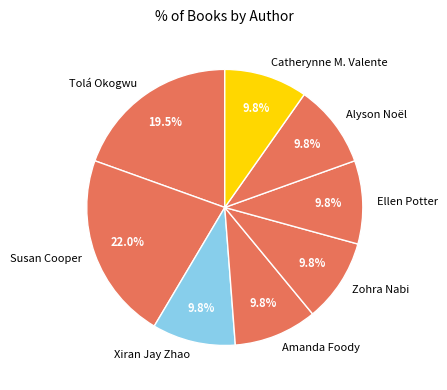

What is the ratio of the value at Xiran Jay Zhao to the value at Alyson Noël?

1.0